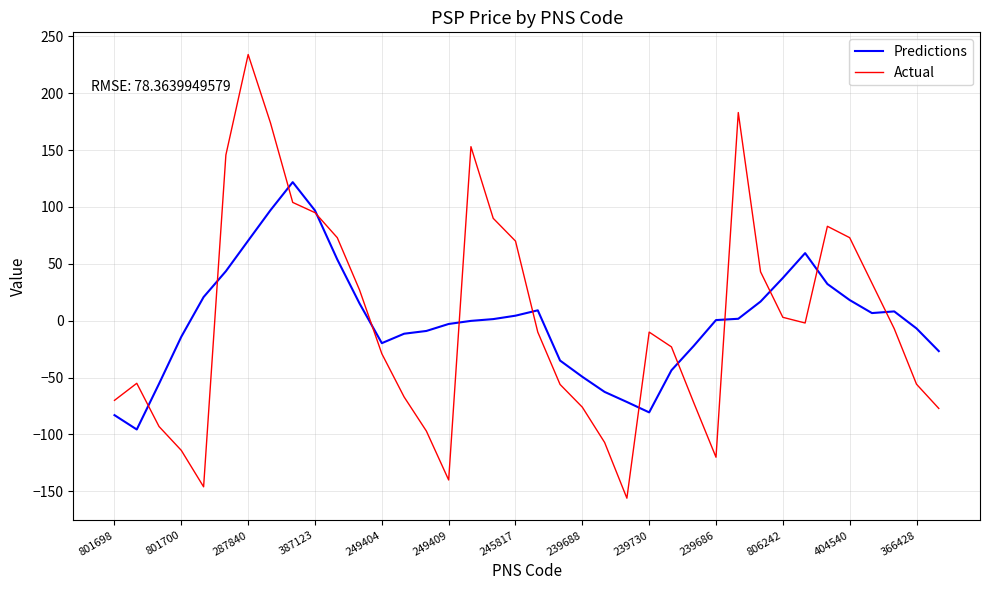

How many values in Actual are below zero?

22